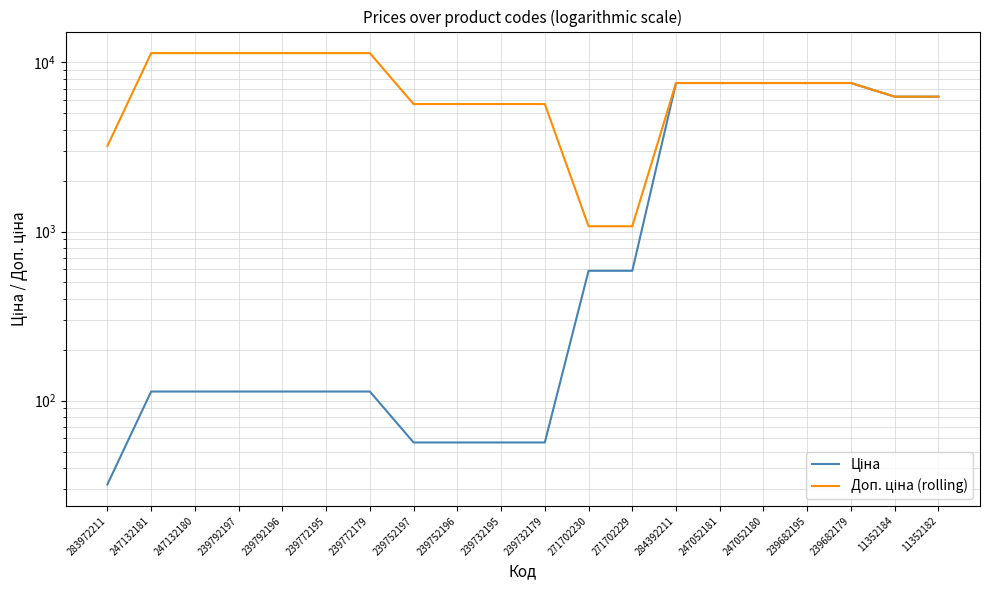

What are all the series names shown in the legend?

Ціна, Доп. ціна (rolling)